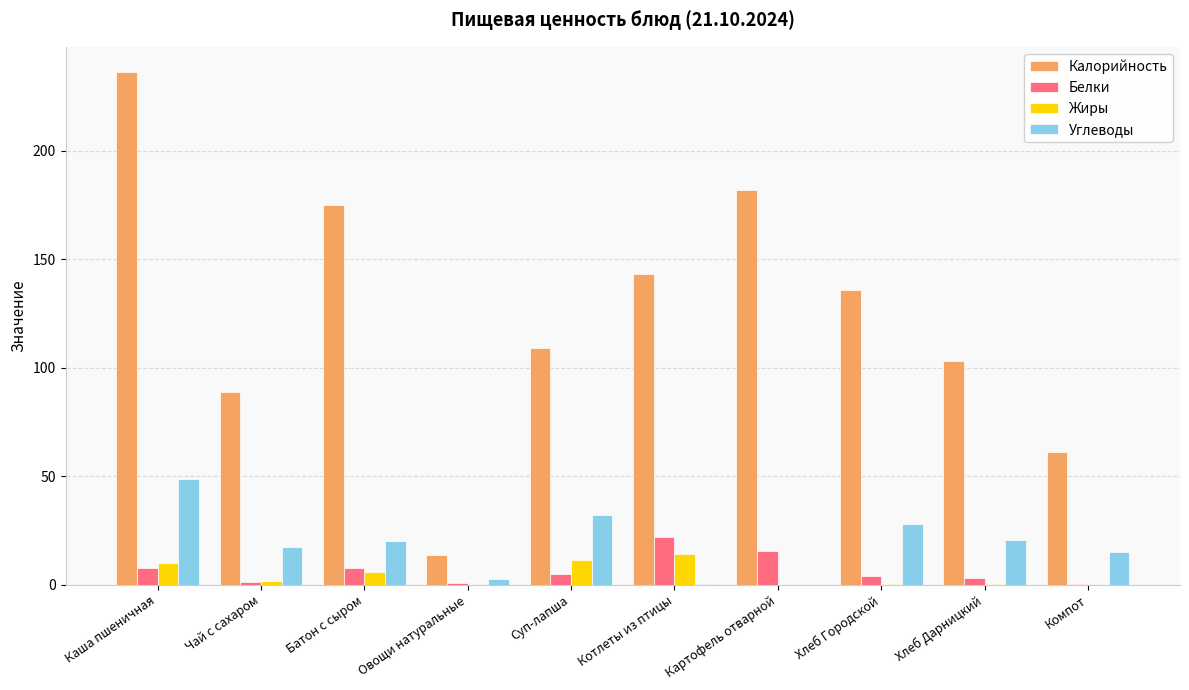

How many data points does each series have?

10